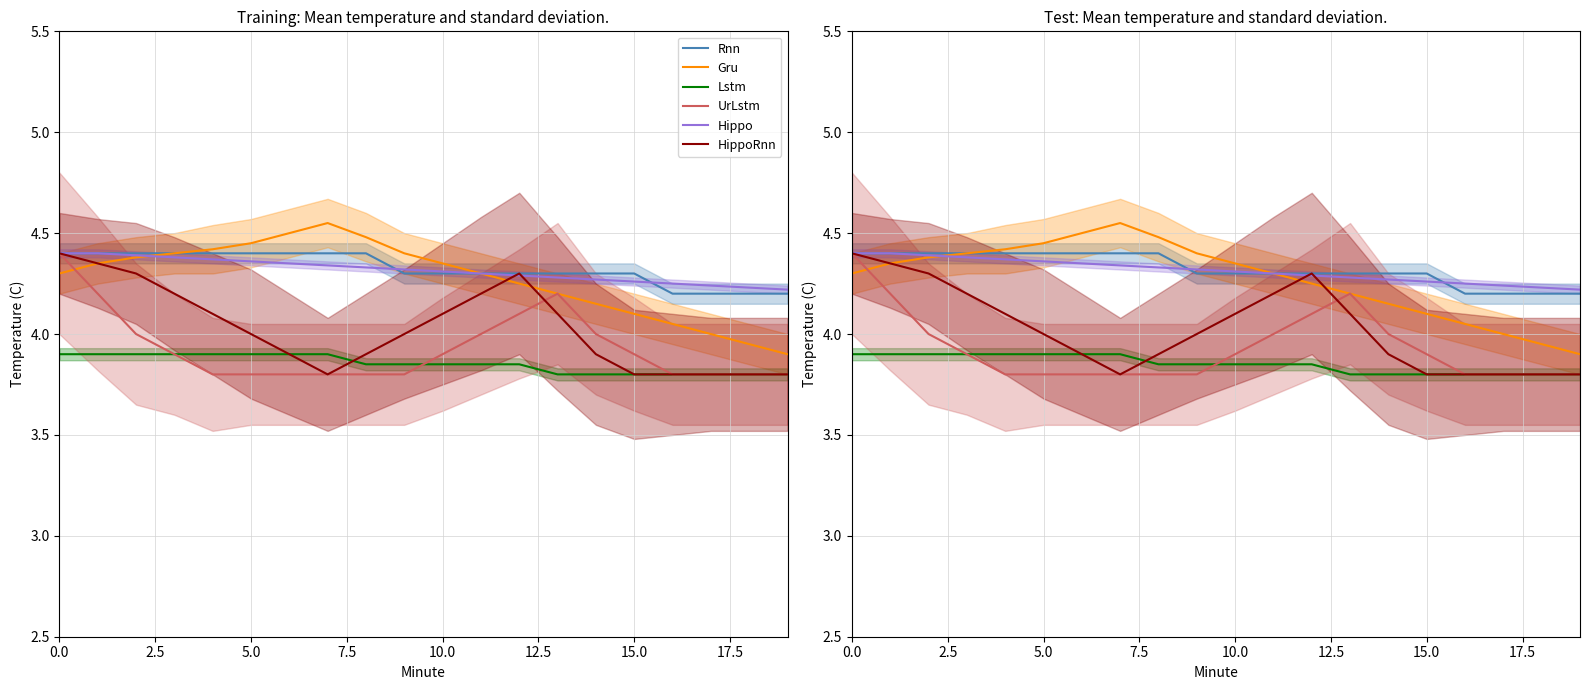

What are all the series names shown in the legend?

Rnn, Gru, Lstm, UrLstm, Hippo, HippoRnn